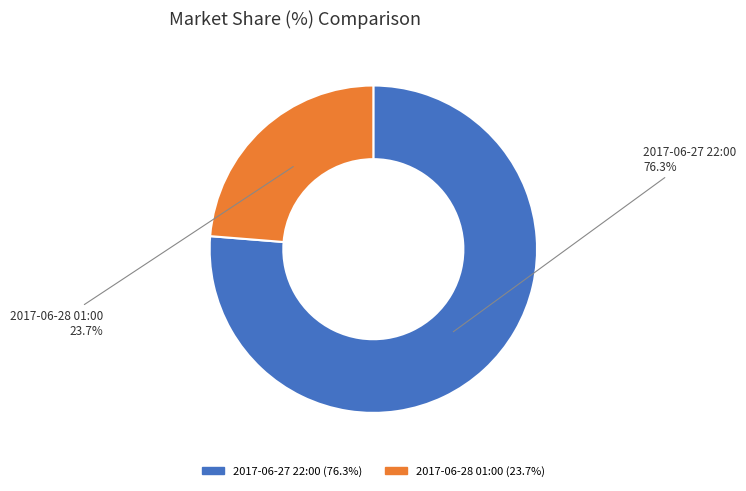

How many slices are in this pie chart?

2